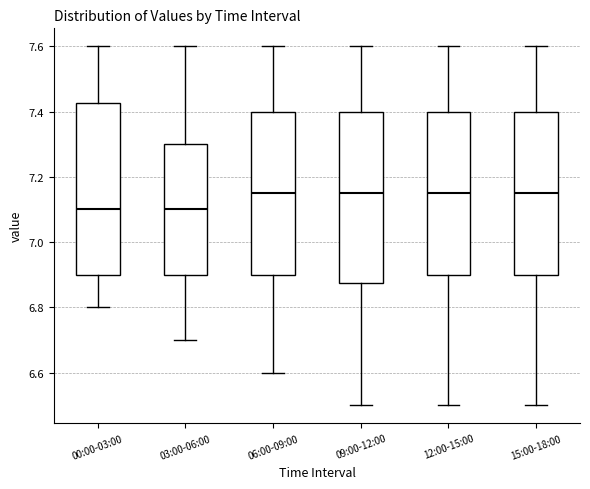

Reading left to right, transcribe this box plot: for each box, give where its median line is, the range the box spans, and where its two whiskers end, as read against the y-axis. The values are not printed on the chart, so give them approximately, as read against the axis.

00:00-03:00: median 7.10, box 6.90 to 7.42, whiskers 6.80 to 7.60
03:00-06:00: median 7.10, box 6.90 to 7.30, whiskers 6.70 to 7.60
06:00-09:00: median 7.16, box 6.90 to 7.40, whiskers 6.60 to 7.60
09:00-12:00: median 7.16, box 6.88 to 7.40, whiskers 6.50 to 7.60
12:00-15:00: median 7.16, box 6.90 to 7.40, whiskers 6.50 to 7.60
15:00-18:00: median 7.16, box 6.90 to 7.40, whiskers 6.50 to 7.60